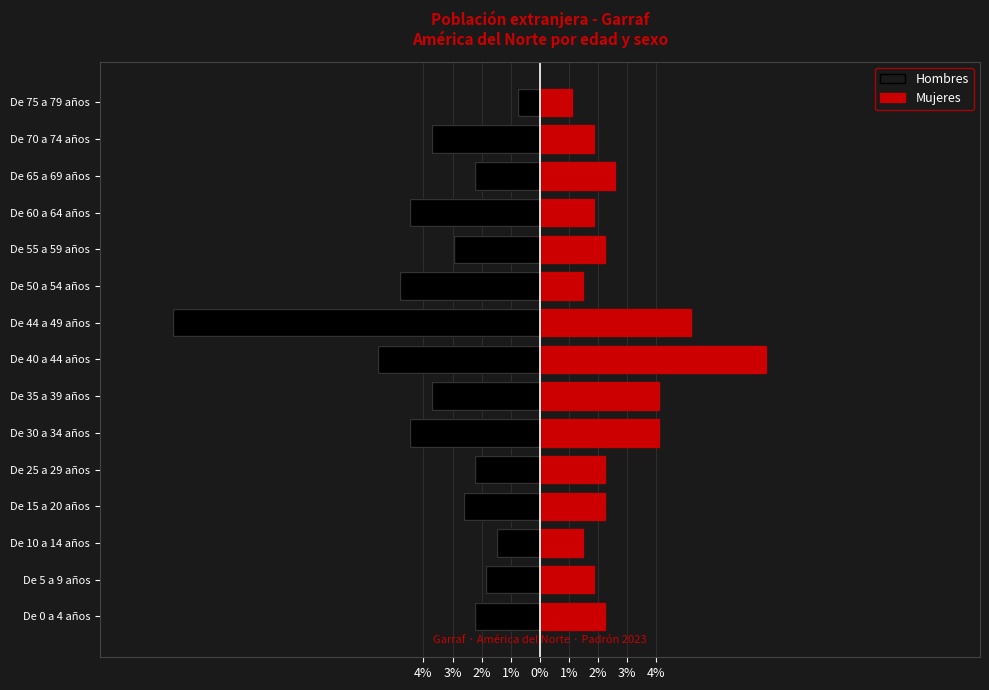

Rank the series at De 30 a 34 años from lowest to highest value.

Hombres, Mujeres